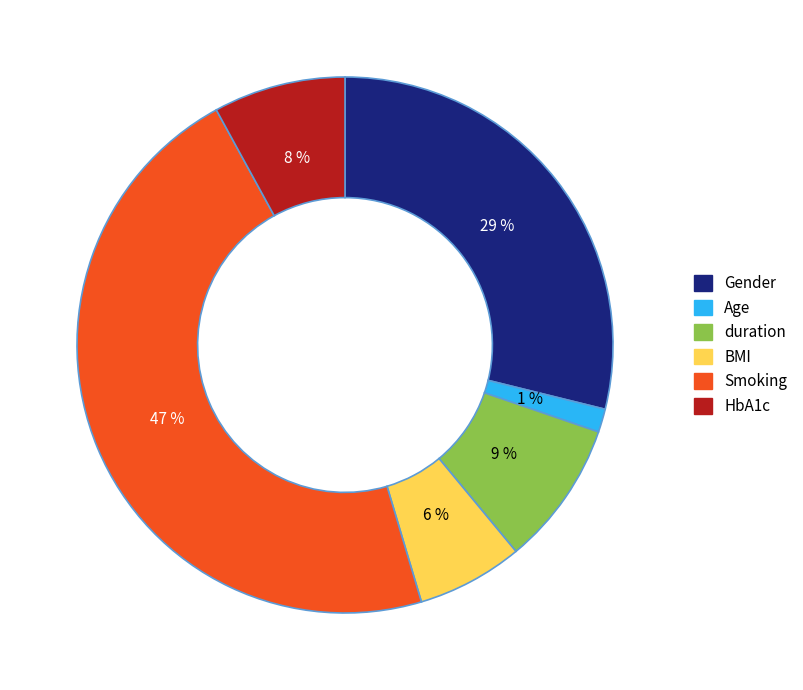

What percentage is the duration slice, to the nearest percent?

9%